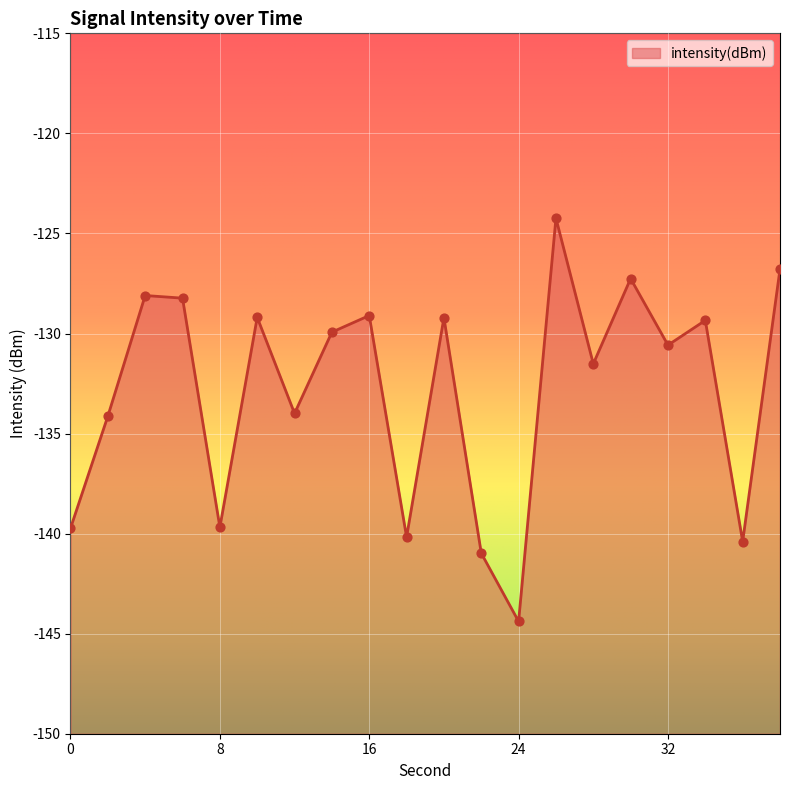

Between 36 and 22, which is larger?

36